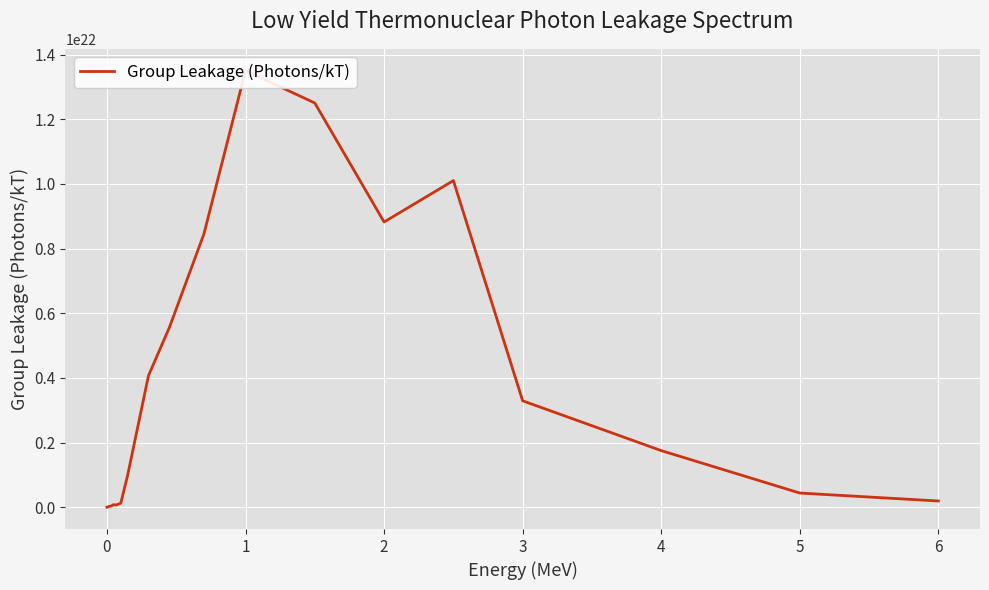

What is the difference between the values at 7 and 10?

7951109999999999541248